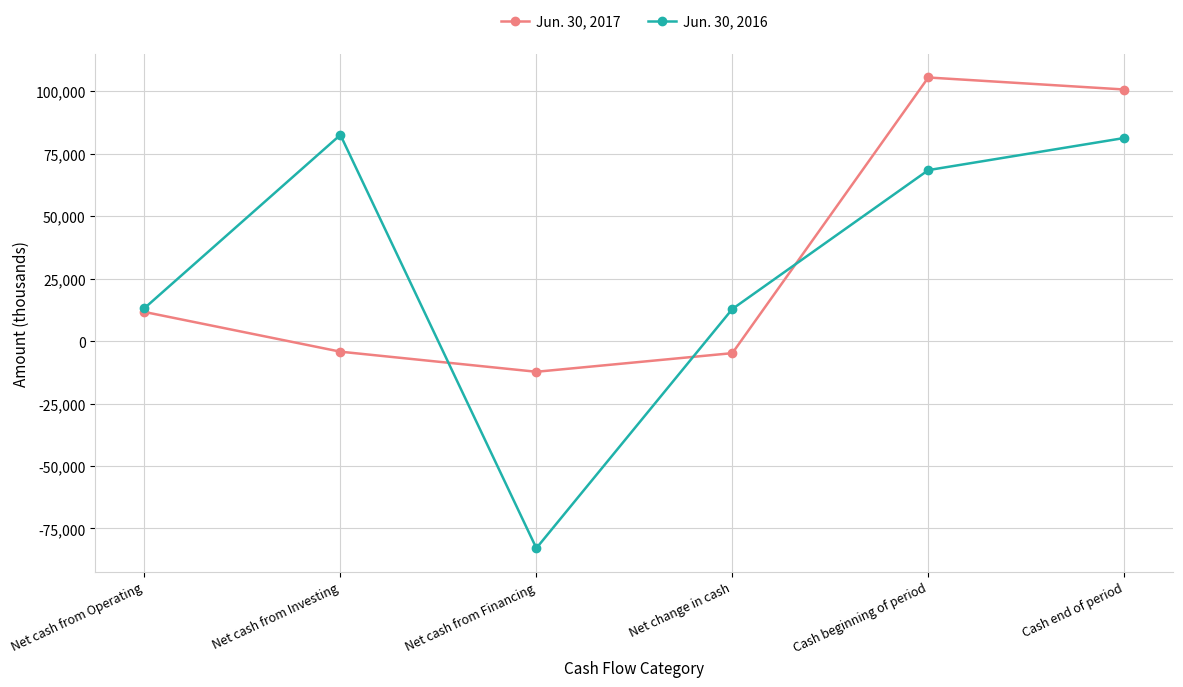

How many interior local peaks does the Jun. 30, 2016 series have?

1